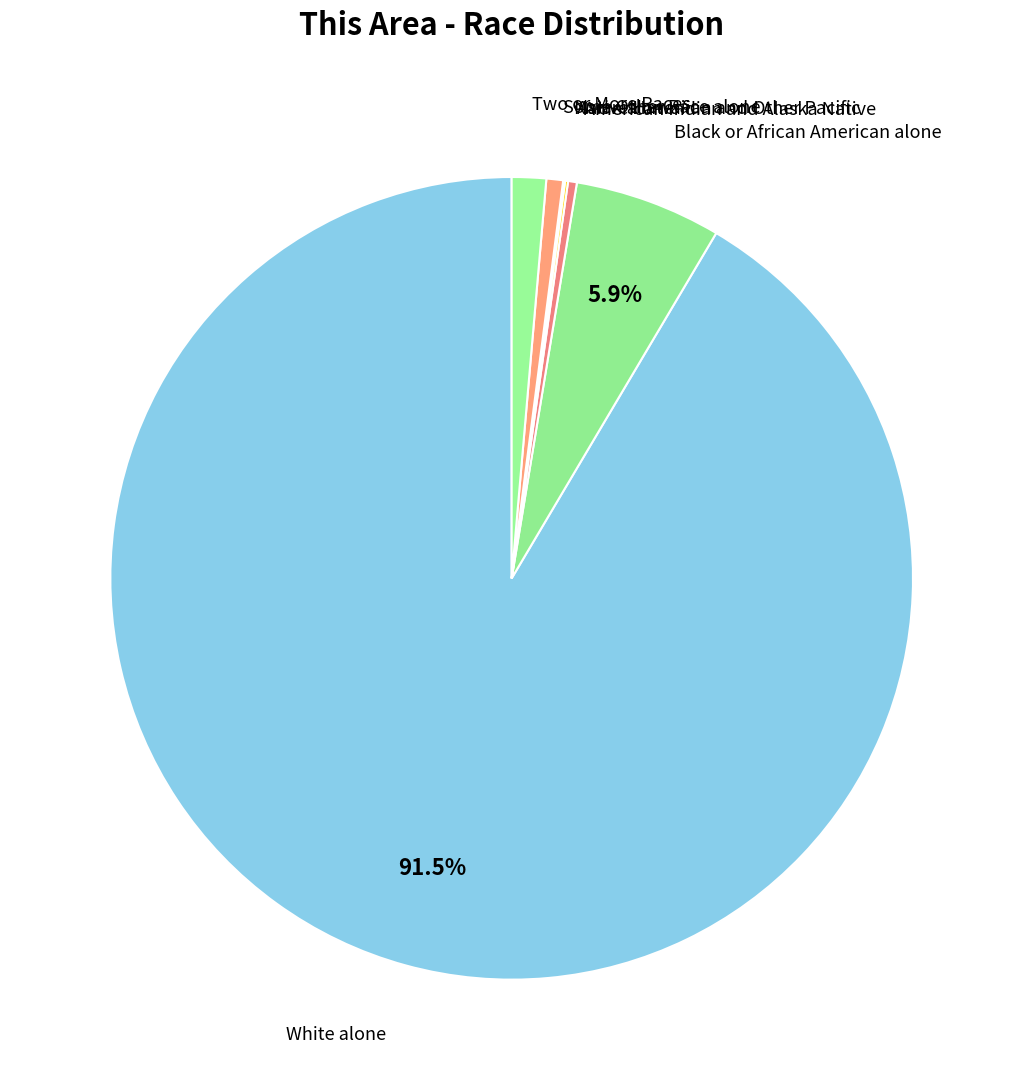

Is the sum of Two or More Races and White alone greater than half?

Yes